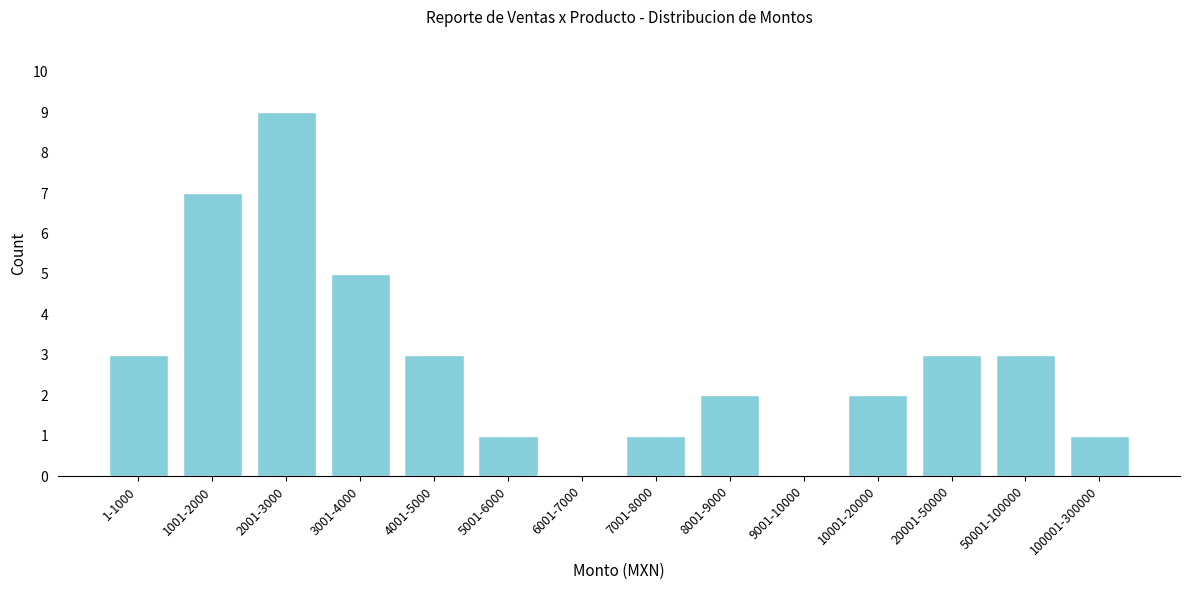

Reading left to right, extract all data points from this chart.

1-1000=3	1001-2000=7	2001-3000=9	3001-4000=5	4001-5000=3	5001-6000=1	6001-7000=0	7001-8000=1	8001-9000=2	9001-10000=0	10001-20000=2	20001-50000=3	50001-100000=3	100001-300000=1